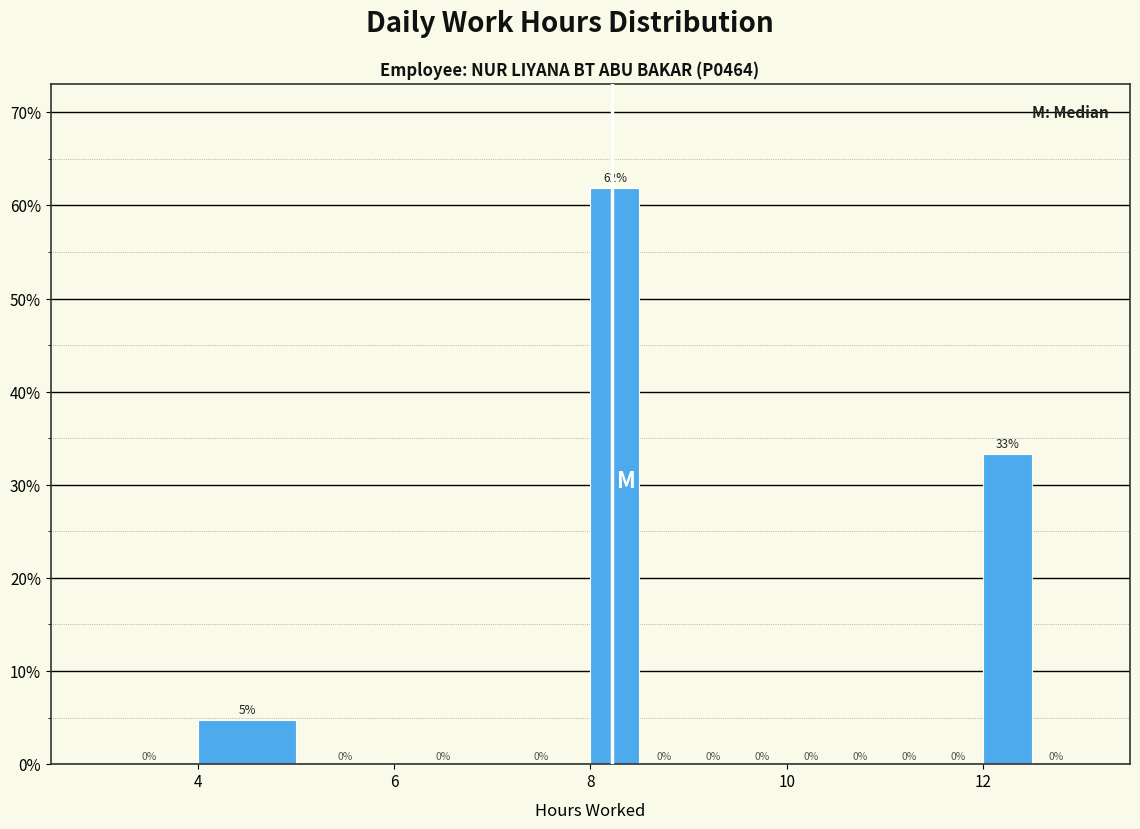

Around what value on the x-axis is the tallest bar? Give the approximate position of its centre, as read against the axis.

8.2